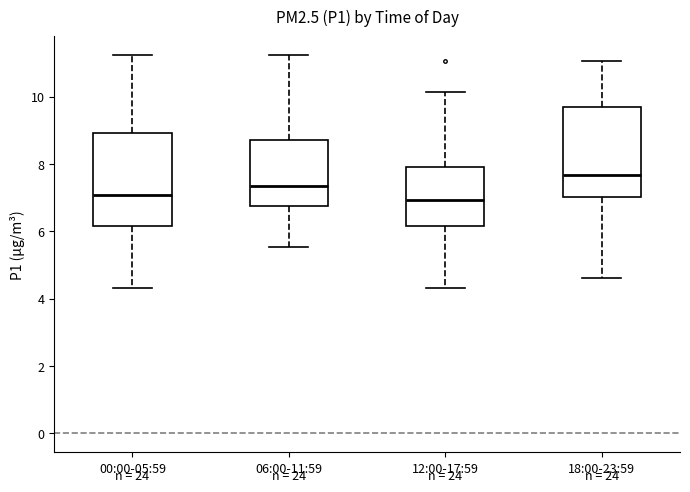

Which box has the highest median line?

18:00-23:59